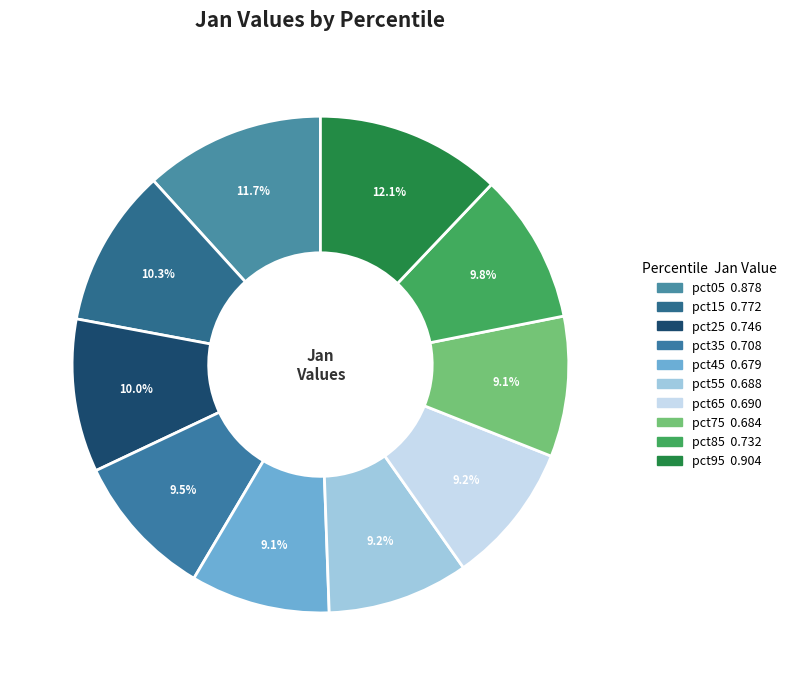

Combined, what portion of the pie is pct35 and pct15?

19.8%